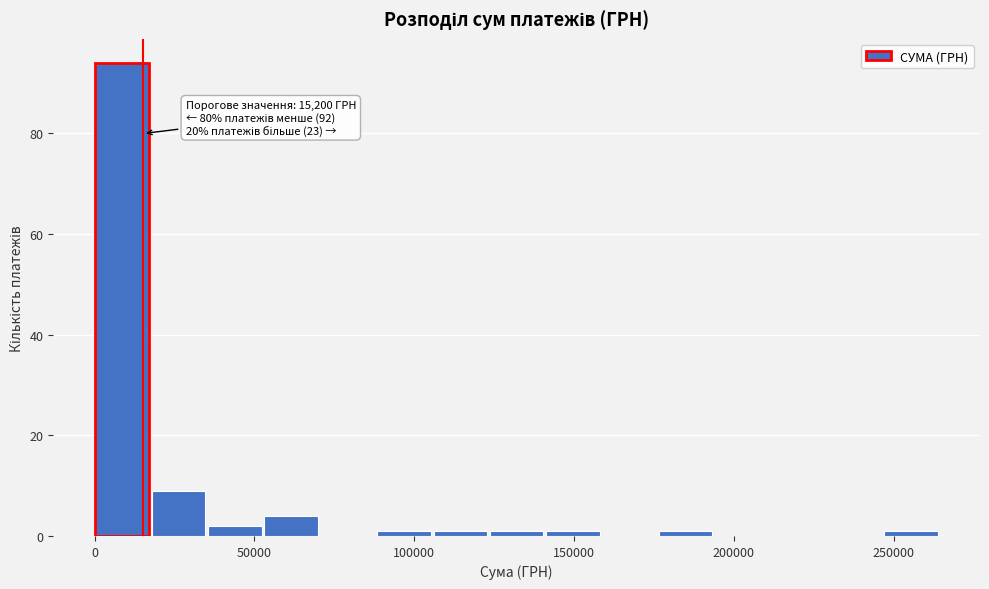

Around what value on the x-axis is the tallest bar? Give the approximate position of its centre, as read against the axis.

10000